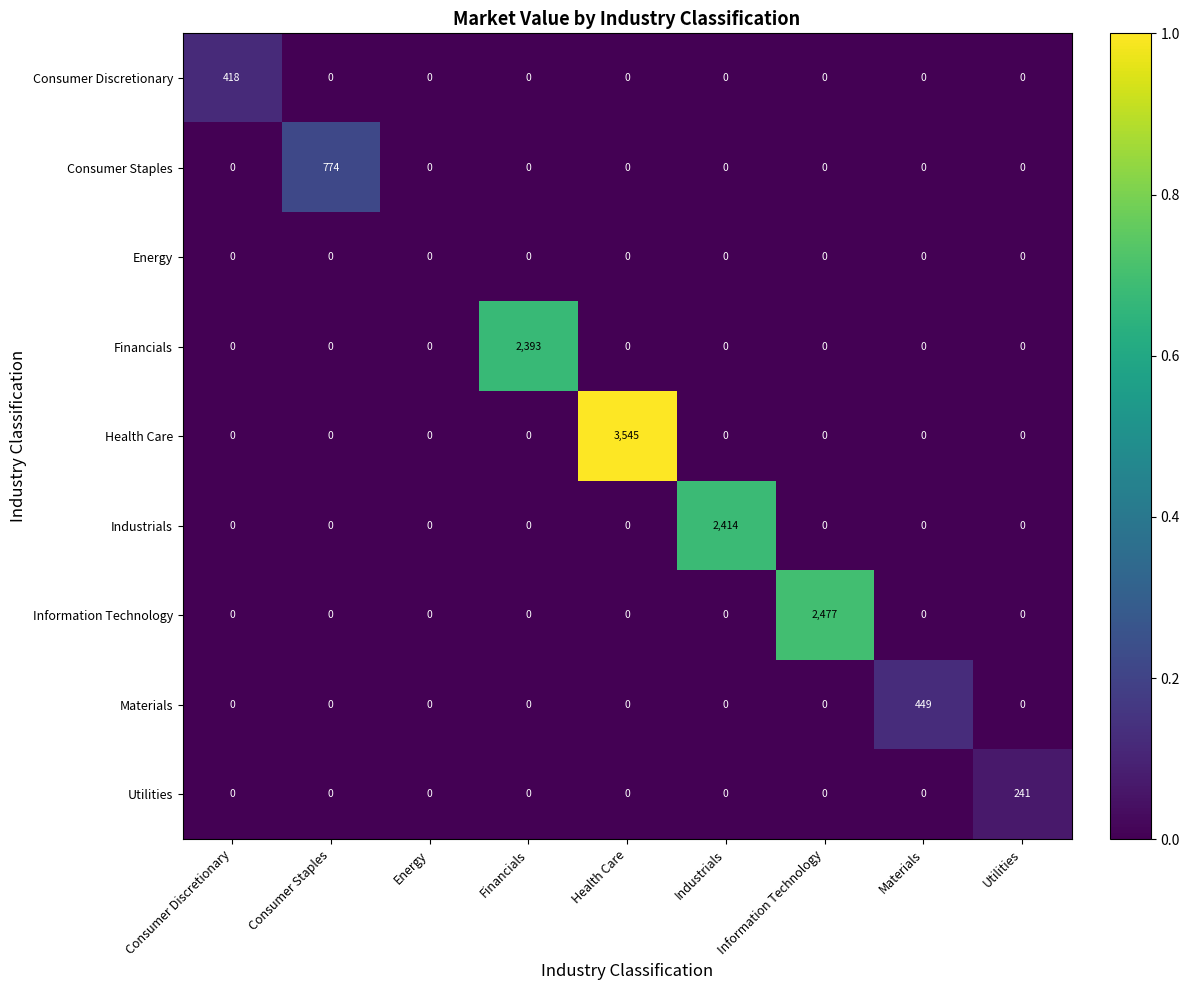

The Utilities series shows 0 at Industrials. True or false?

True